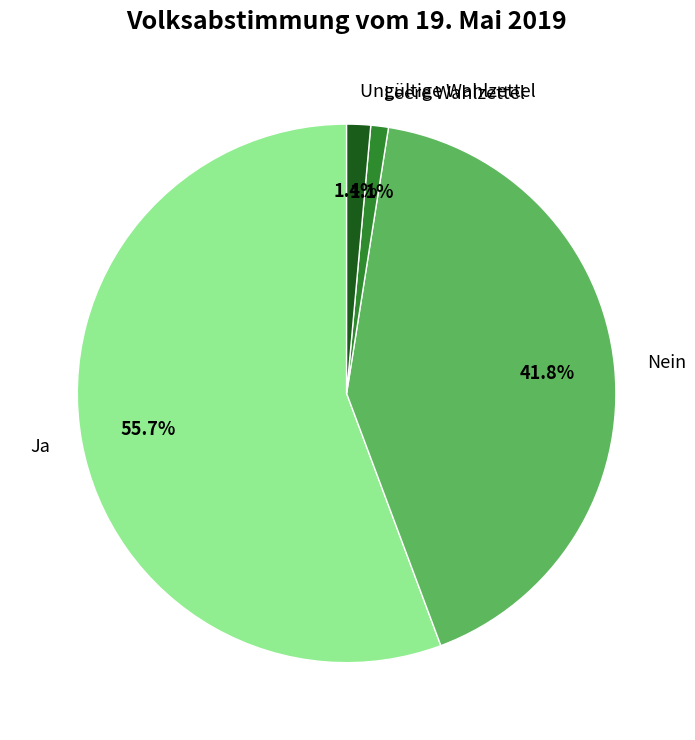

Is it true that Ja is 56% of the pie?

True